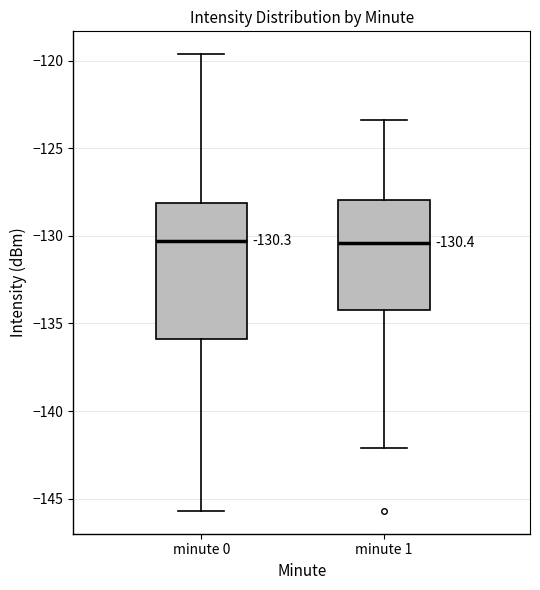

Comparing the boxes themselves (not the whiskers), which one is the tallest?

minute 0